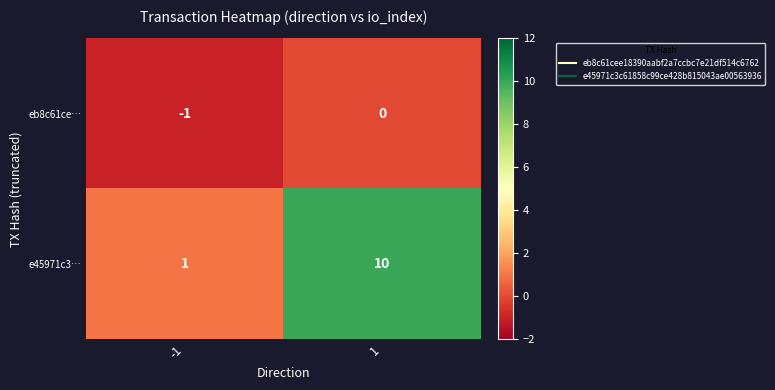

List the series in order of their peak value, highest first.

e45971c3…, eb8c61ce…